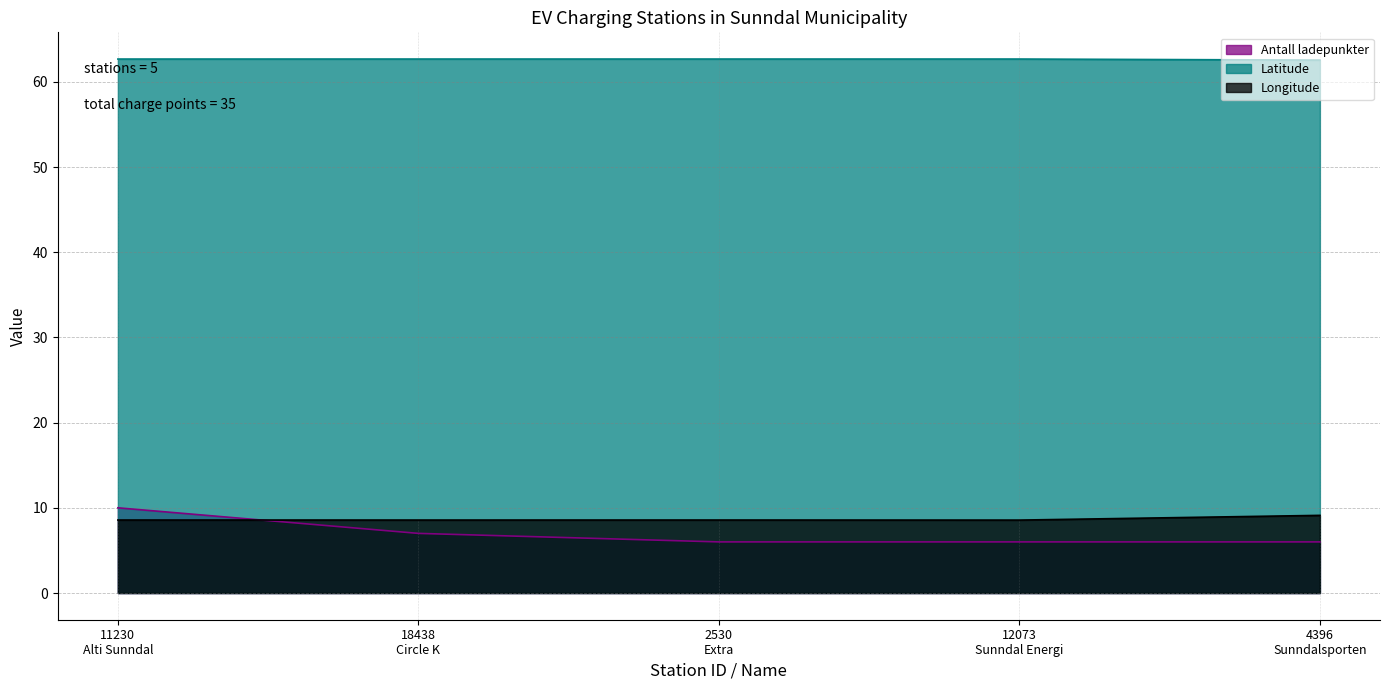

True or false: Longitude has more than 2 interior local peaks.

False